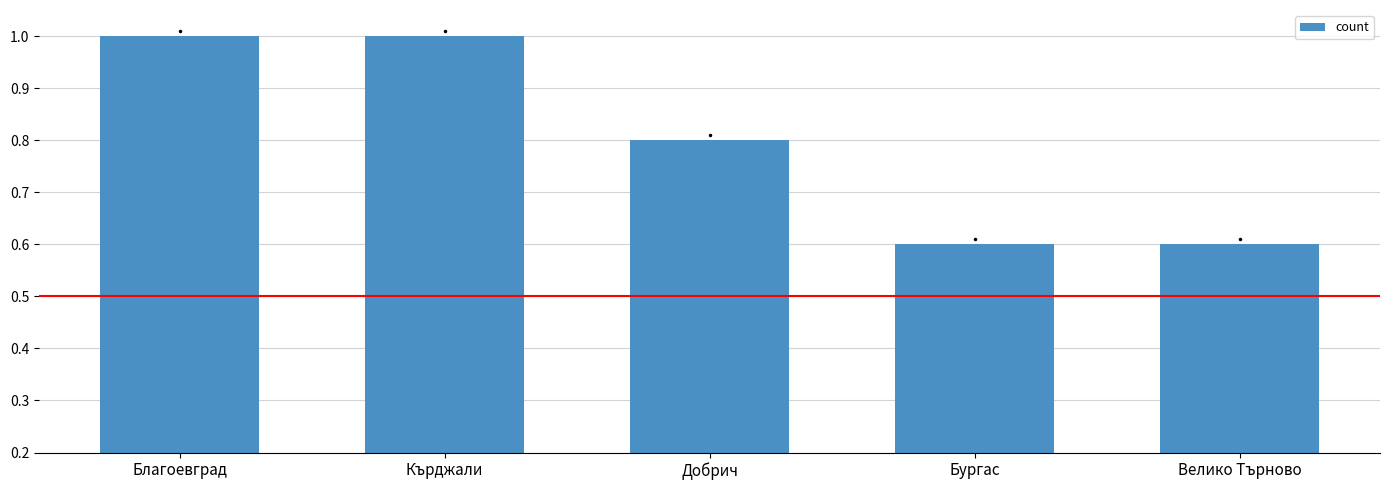

What is the ratio of the value at Добрич to the value at Кърджали?

0.8